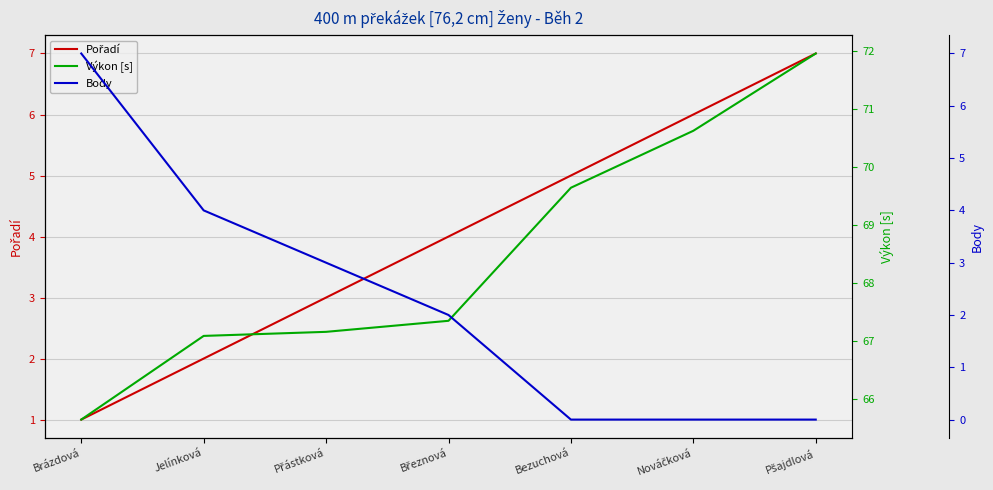

Between Brázdová and Přástková, which is larger?

Přástková